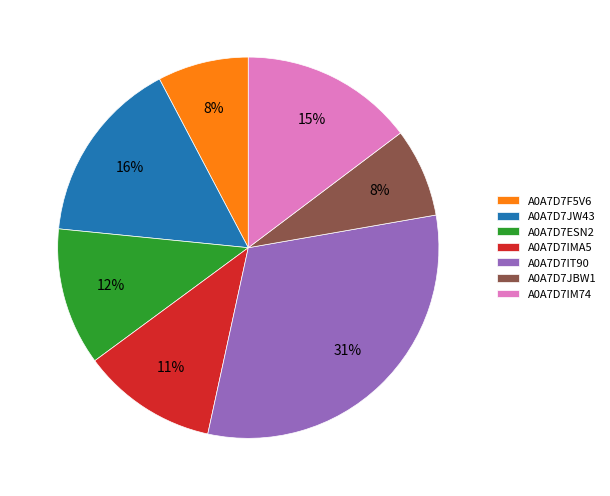

How many slices are in this pie chart?

7